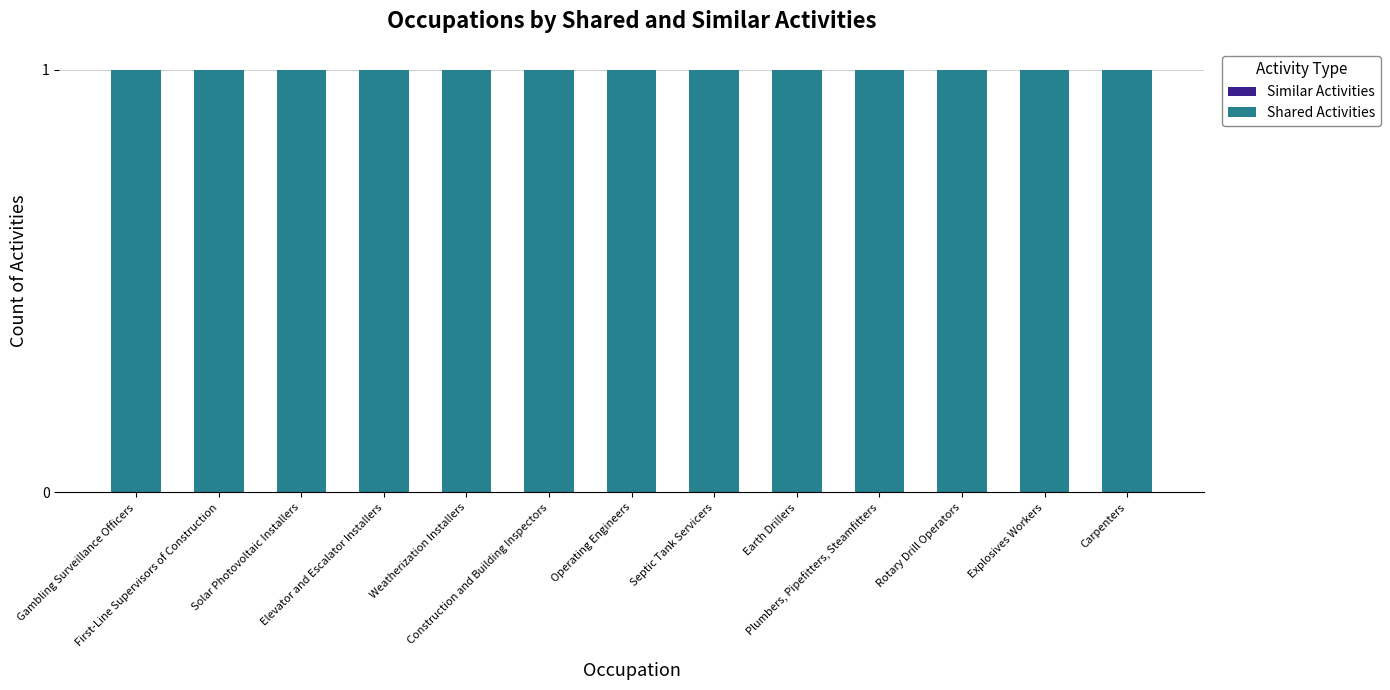

The value of Similar Activities at Carpenters is 0. True or false?

True